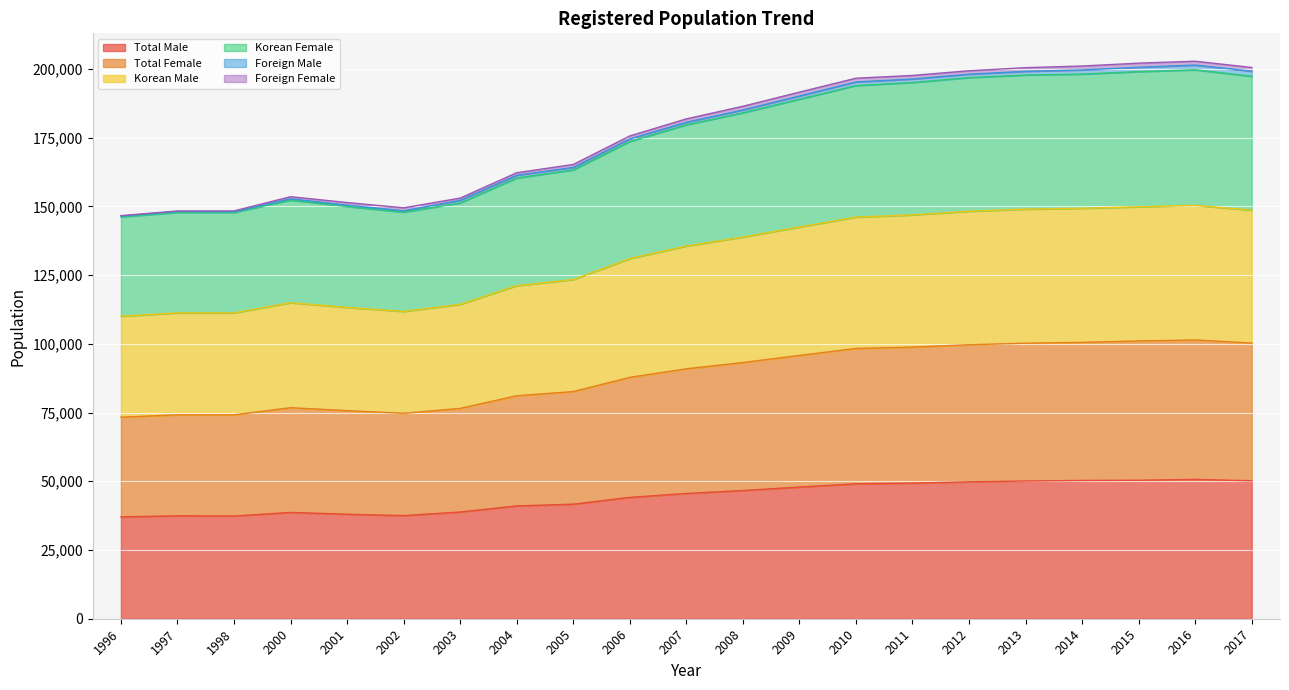

True or false: Total Male and Total Female intersect in this chart.

False